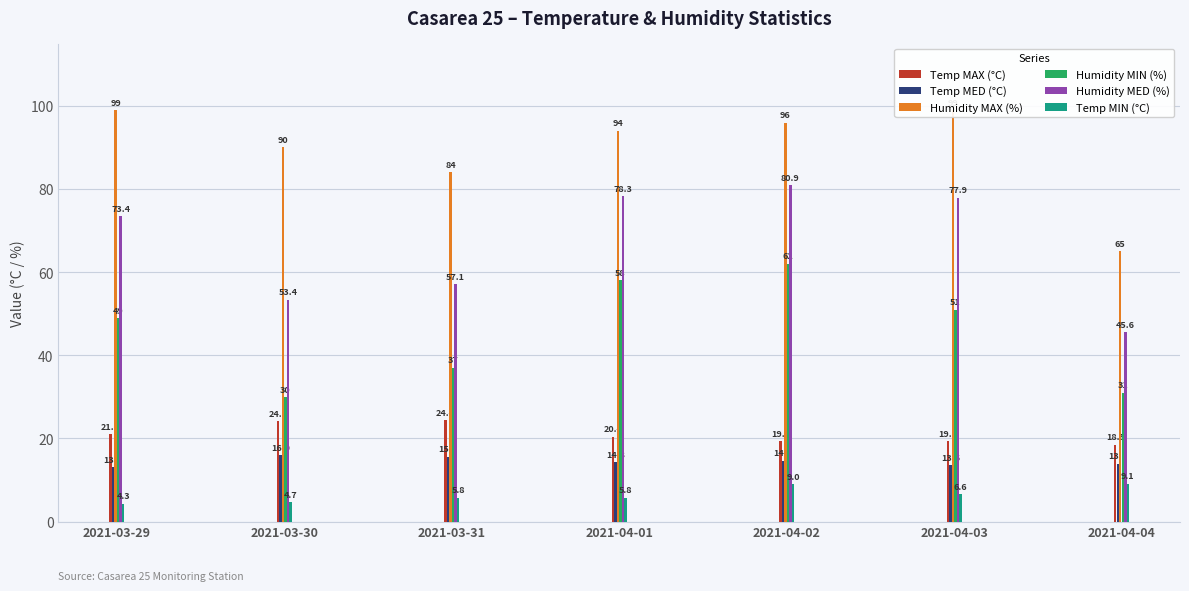

What are all the series names shown in the legend?

Temp MAX (°C), Temp MED (°C), Humidity MAX (%), Humidity MIN (%), Humidity MED (%), Temp MIN (°C)